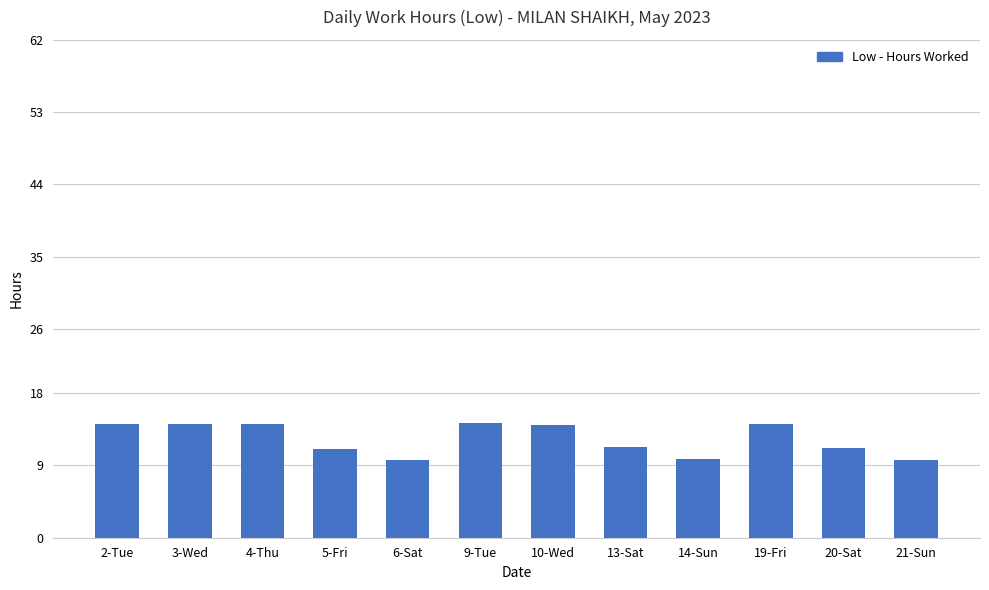

Is it true that the value at 5-Fri is 11.0?

True